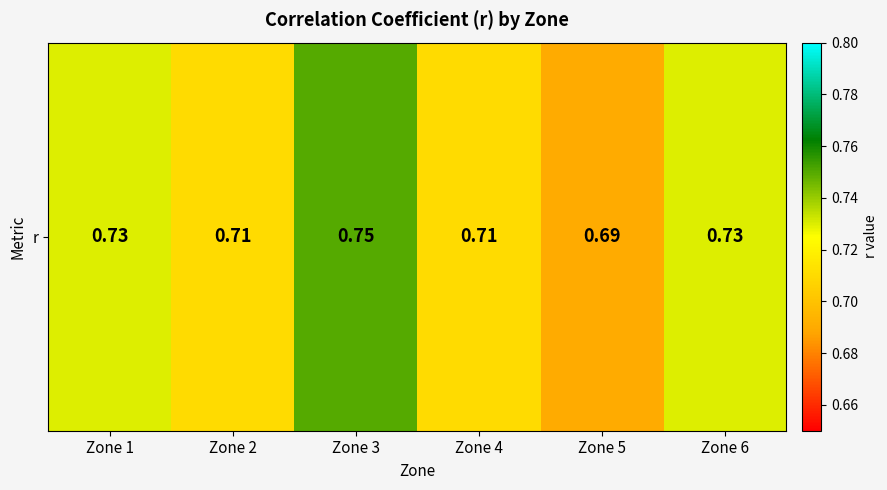

Between Zone 4 and Zone 2, which is larger?

Zone 4